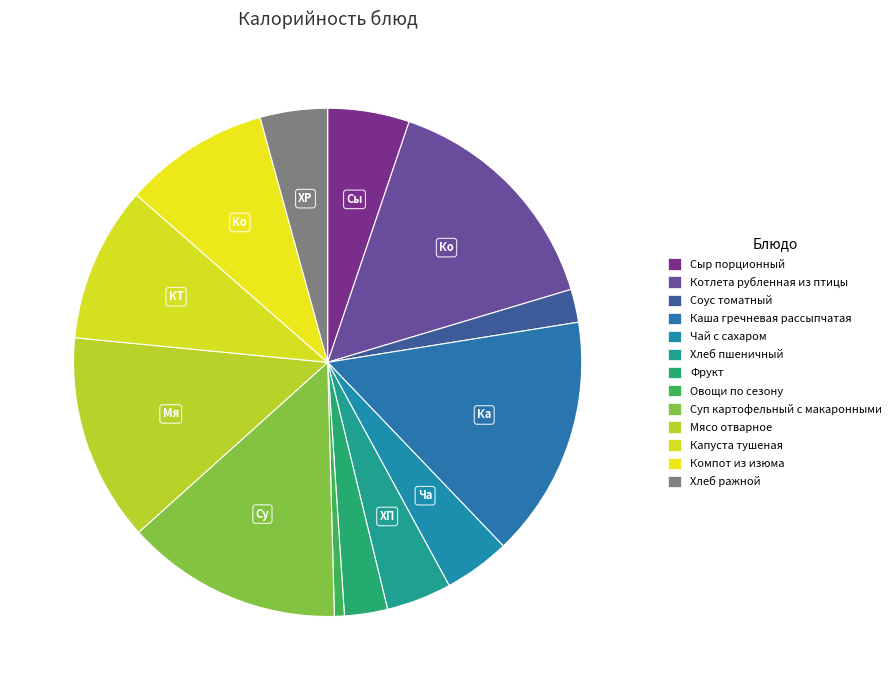

How much of the chart is everything except Каша гречневая рассыпчатая?

84.6%